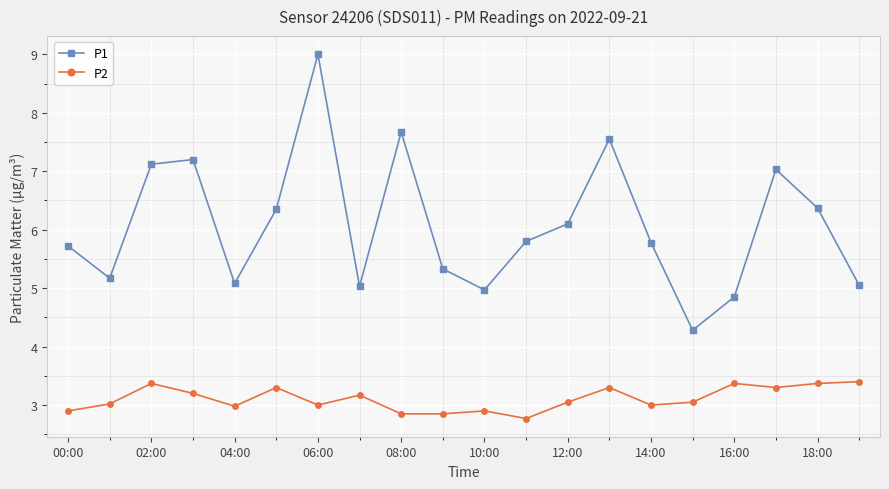

Count the number of data series in this chart.

2